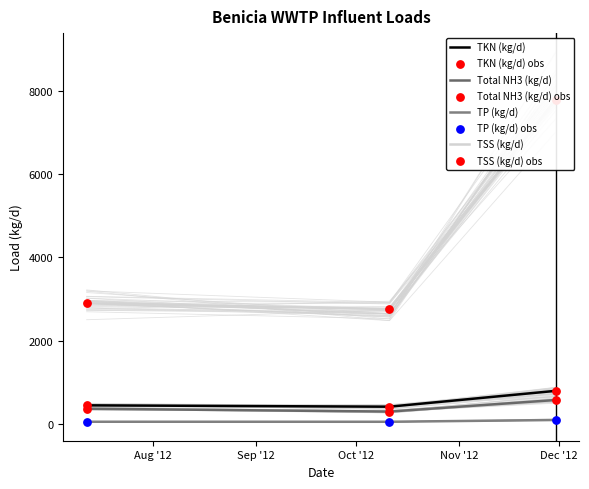

At how many categories does at least one series exceed 7440?

1